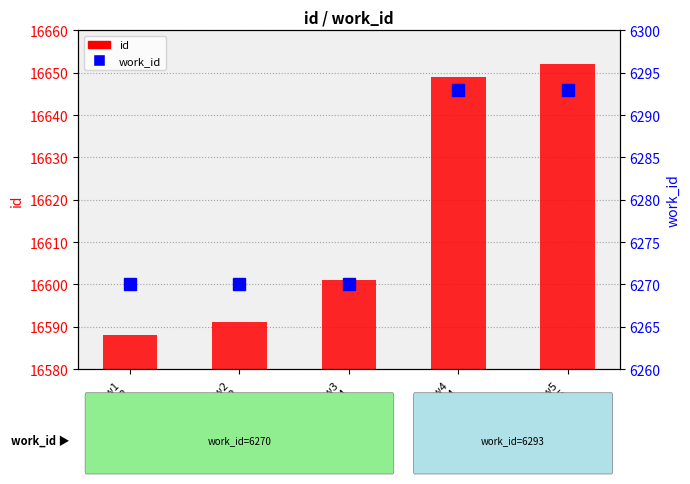

How many values in the id series exceed 16601?

2